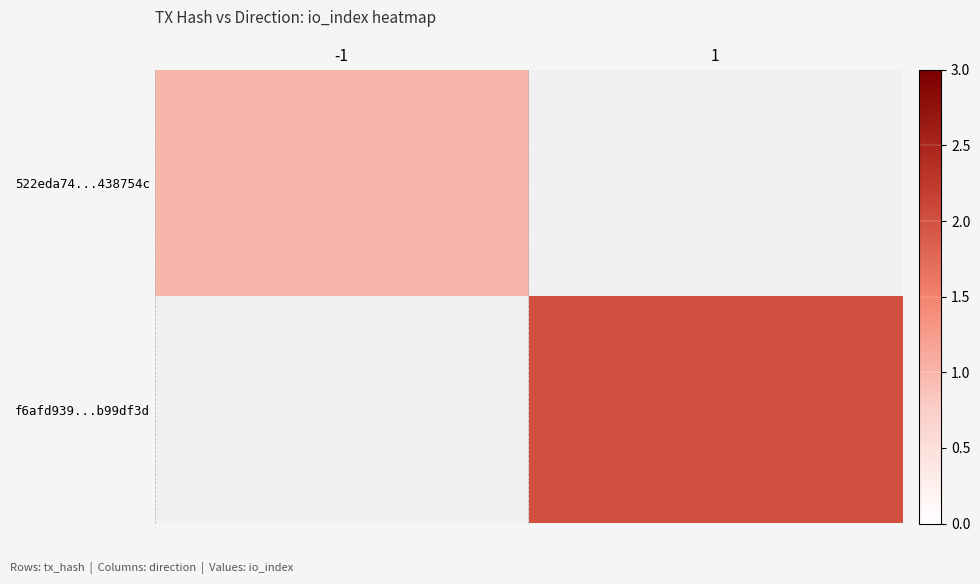

List the series in order of their peak value, lowest first.

522eda74...438754c, f6afd939...b99df3d